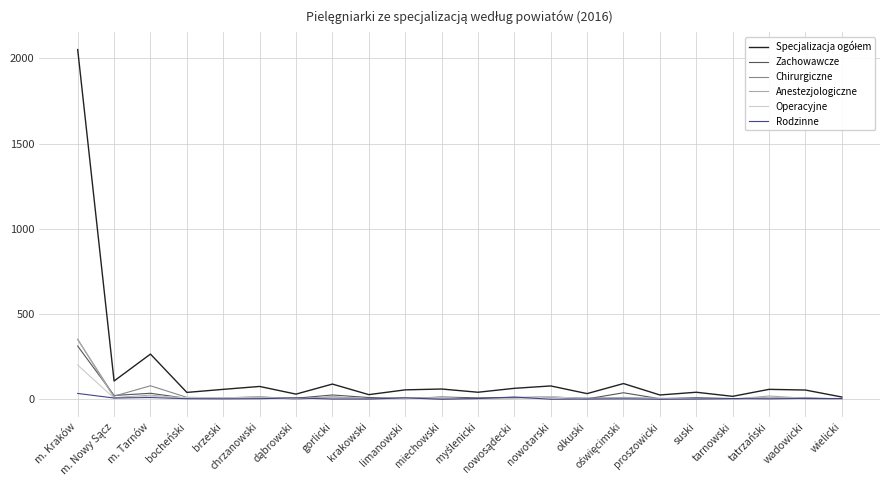

True or false: Operacyjne has a value of 2 at tarnowski.

True